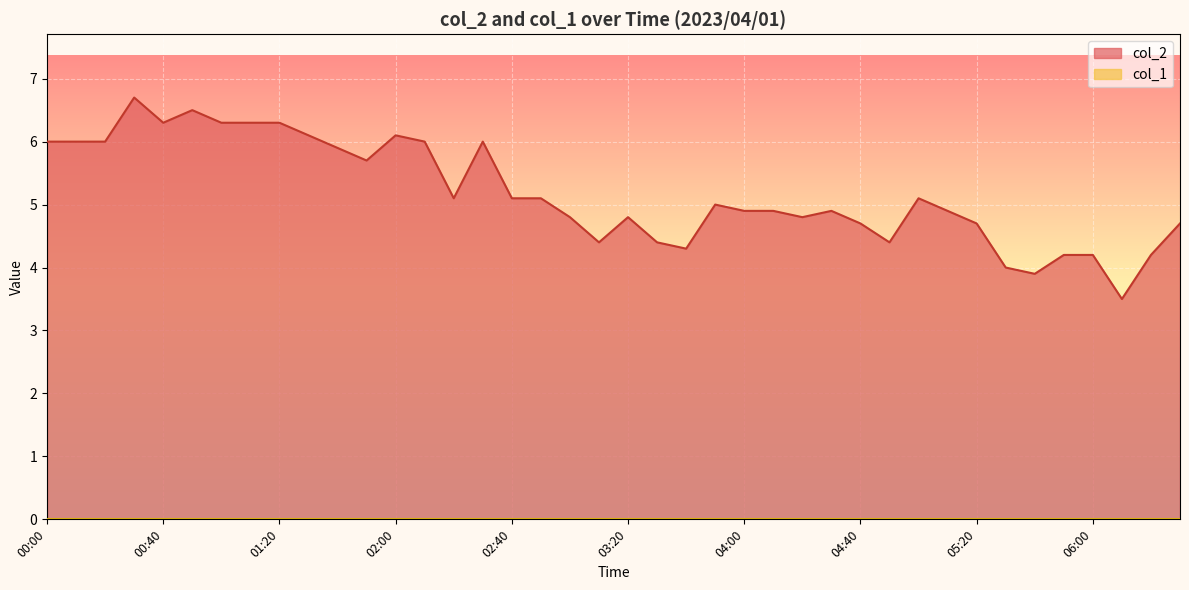

Which category has the highest value across all series?

00:30